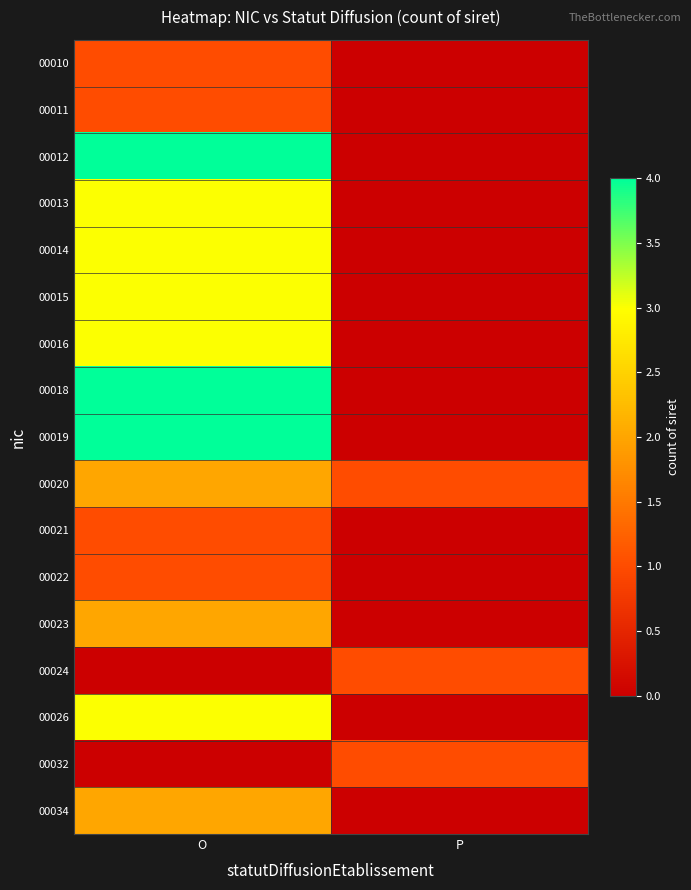

Reading left to right, list all the values displayed in this chart.

00010: O=1	P=0
00011: O=1	P=0
00012: O=4	P=0
00013: O=3	P=0
00014: O=3	P=0
00015: O=3	P=0
00016: O=3	P=0
00018: O=4	P=0
00019: O=4	P=0
00020: O=2	P=1
00021: O=1	P=0
00022: O=1	P=0
00023: O=2	P=0
00024: O=0	P=1
00026: O=3	P=0
00032: O=0	P=1
00034: O=2	P=0